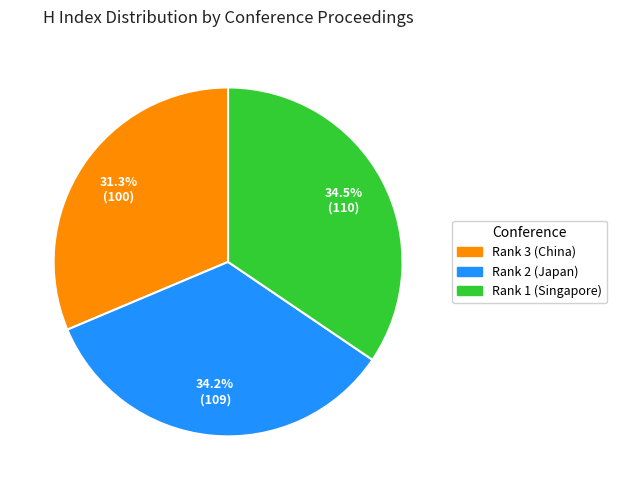

Which slice is the smallest?

Rank 3 (China)